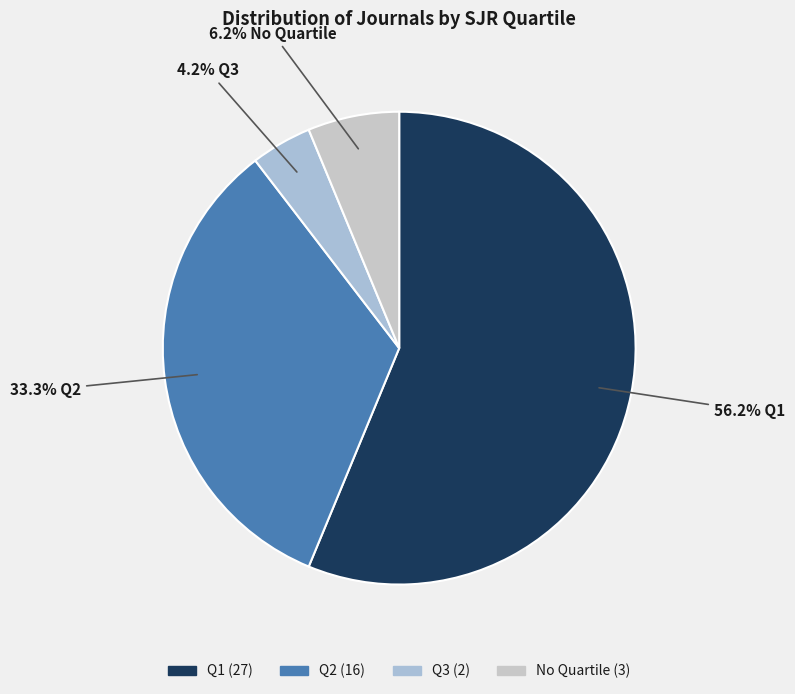

How many segments does this pie chart have?

4